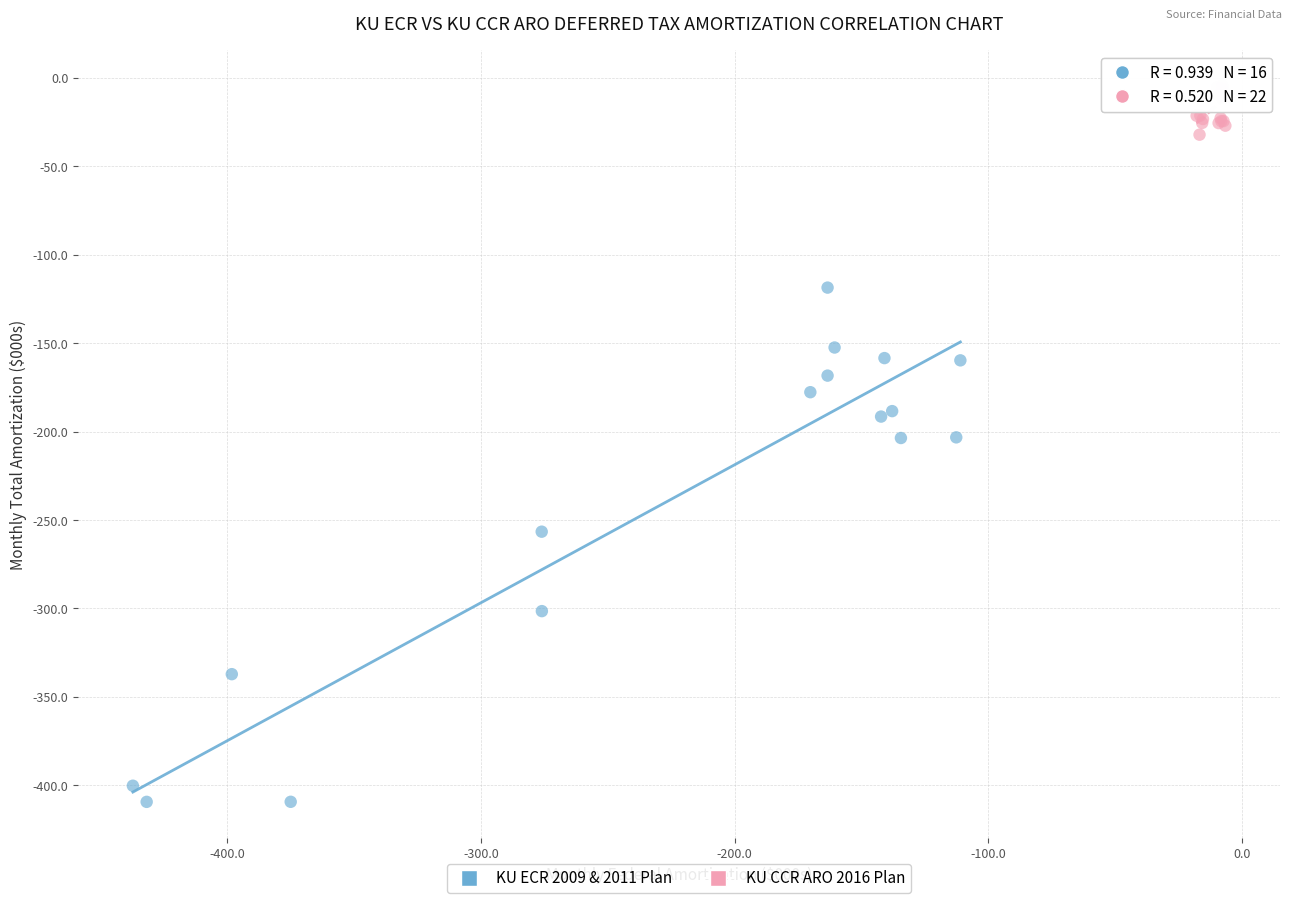

Which series contains the highest Y value?

KU CCR ARO 2016 Plan